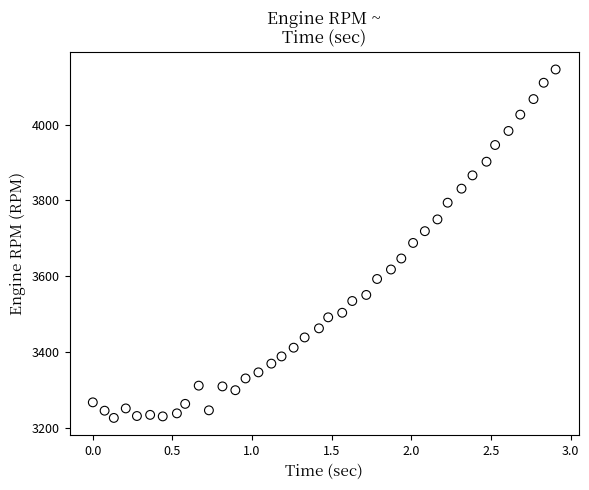

What is the range of Y values (max minus min)?

918